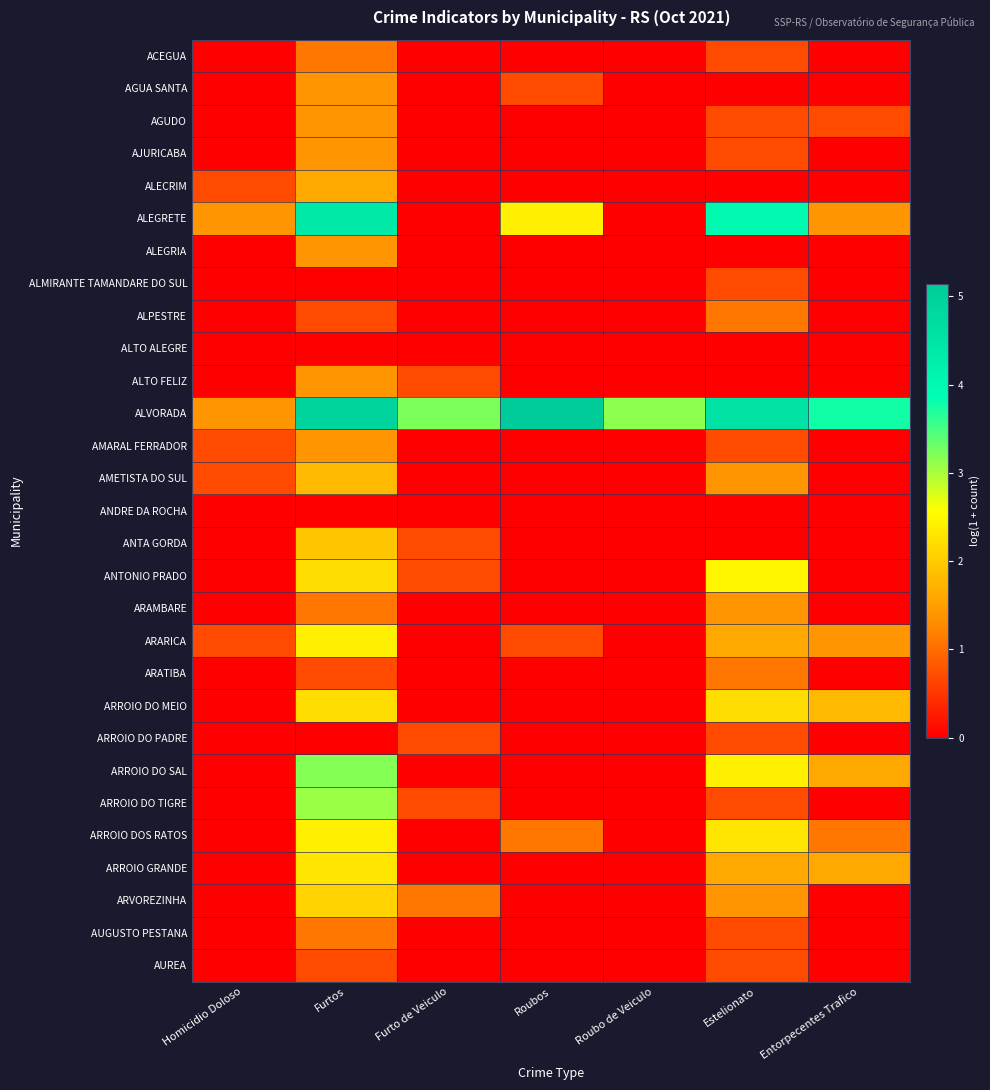

Which has a higher value, Roubos or Furtos?

Furtos